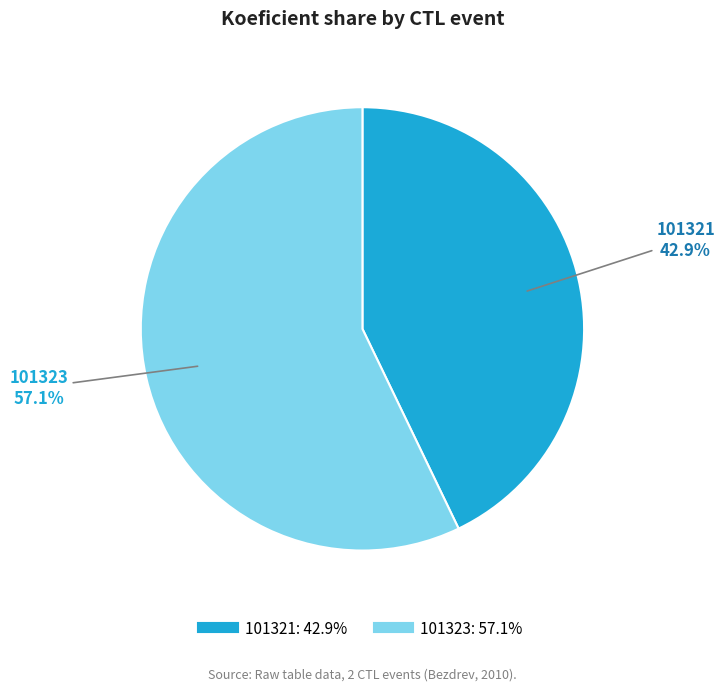

Is it true that 101321 is 43% of the pie?

True